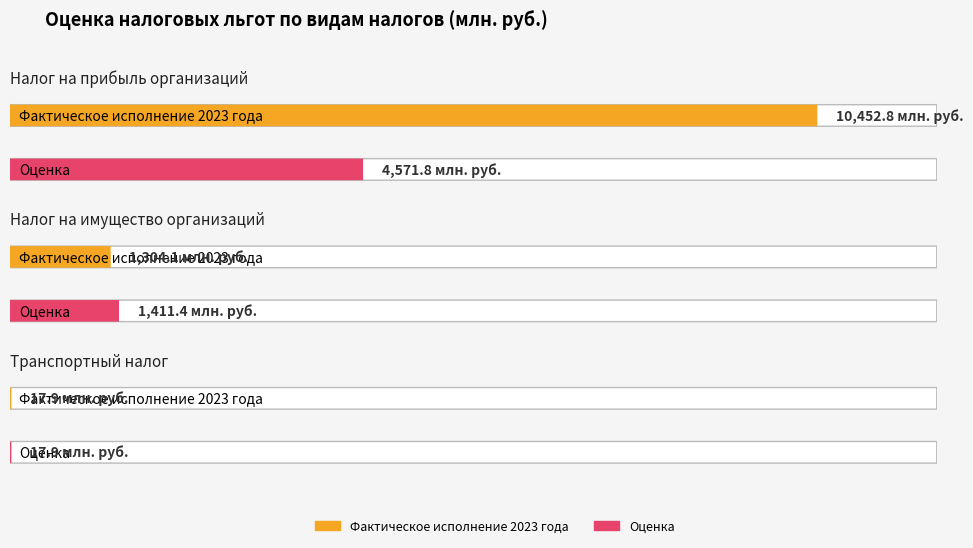

Which series has the widest spread of values?

Фактическое исполнение 2023 года